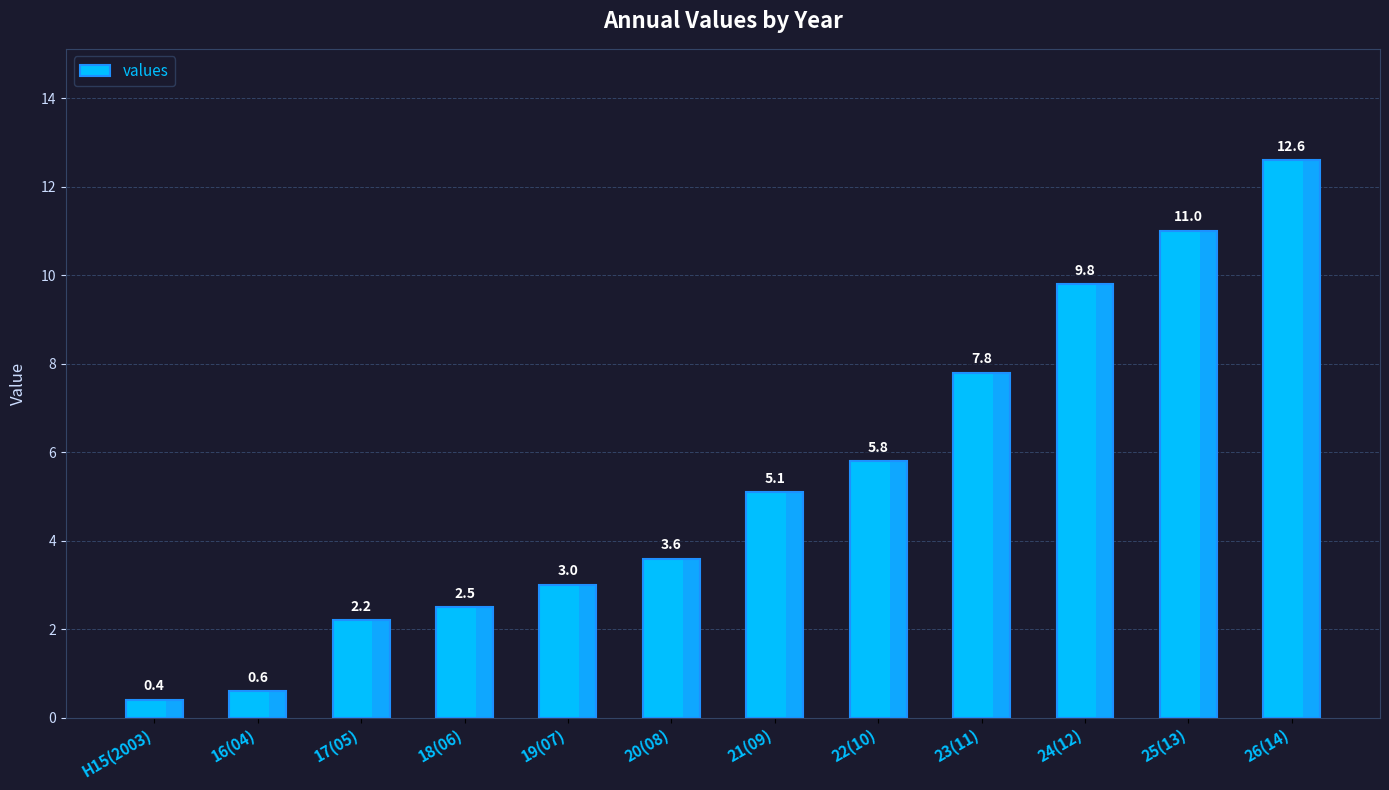

Read the value at 23(11).

7.8